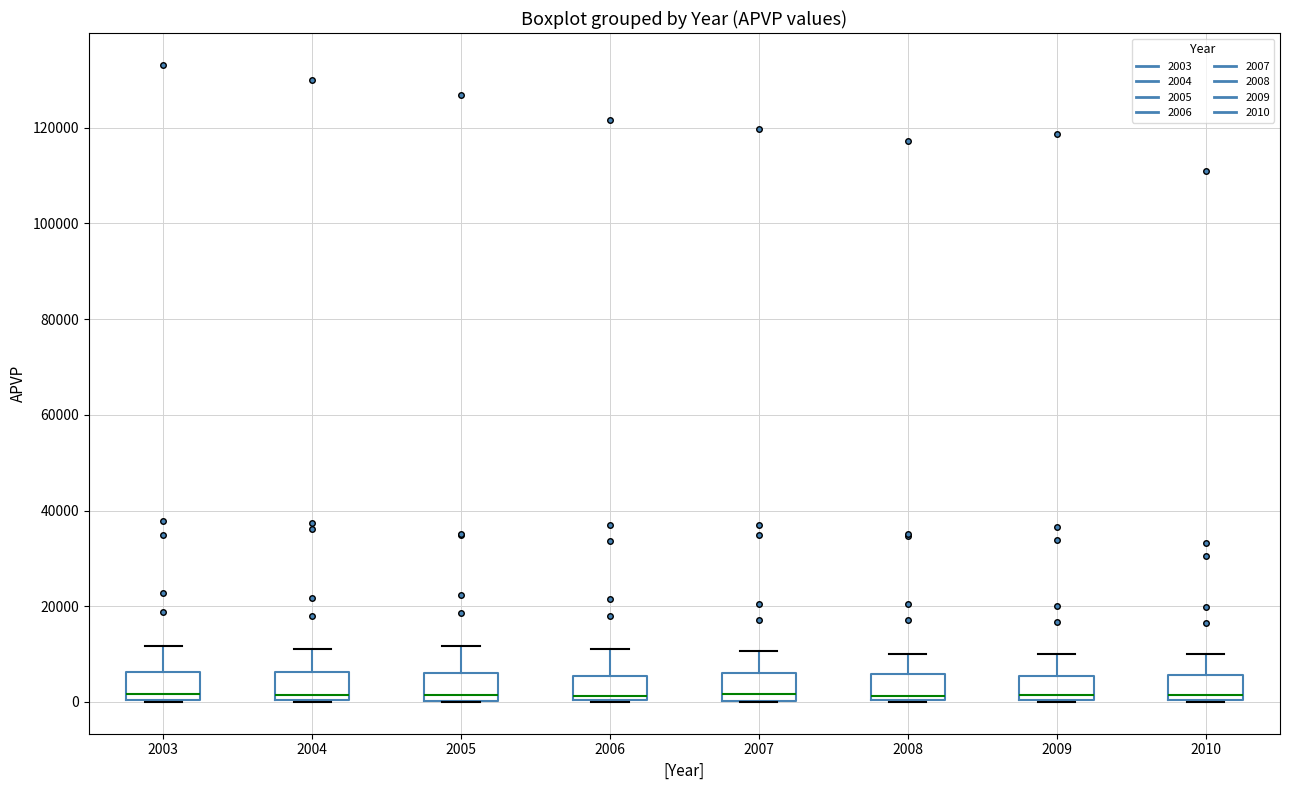

Reading left to right, transcribe this box plot: for each box, give where its median line is, the range the box spans, and where its two whiskers end, as read against the y-axis. The values are not printed on the chart, so give them approximately, as read against the axis.

2003: median 2000, box 0 to 6000, whiskers 0 to 12000
2004: median 2000, box 0 to 6000, whiskers 0 to 12000
2005: median 2000, box 0 to 6000, whiskers 0 to 12000
2006: median 2000, box 0 to 6000, whiskers 0 to 12000
2007: median 2000, box 0 to 6000, whiskers 0 to 10000
2008: median 2000, box 0 to 6000, whiskers 0 to 10000
2009: median 2000, box 0 to 6000, whiskers 0 to 10000
2010: median 2000, box 0 to 6000, whiskers 0 to 10000